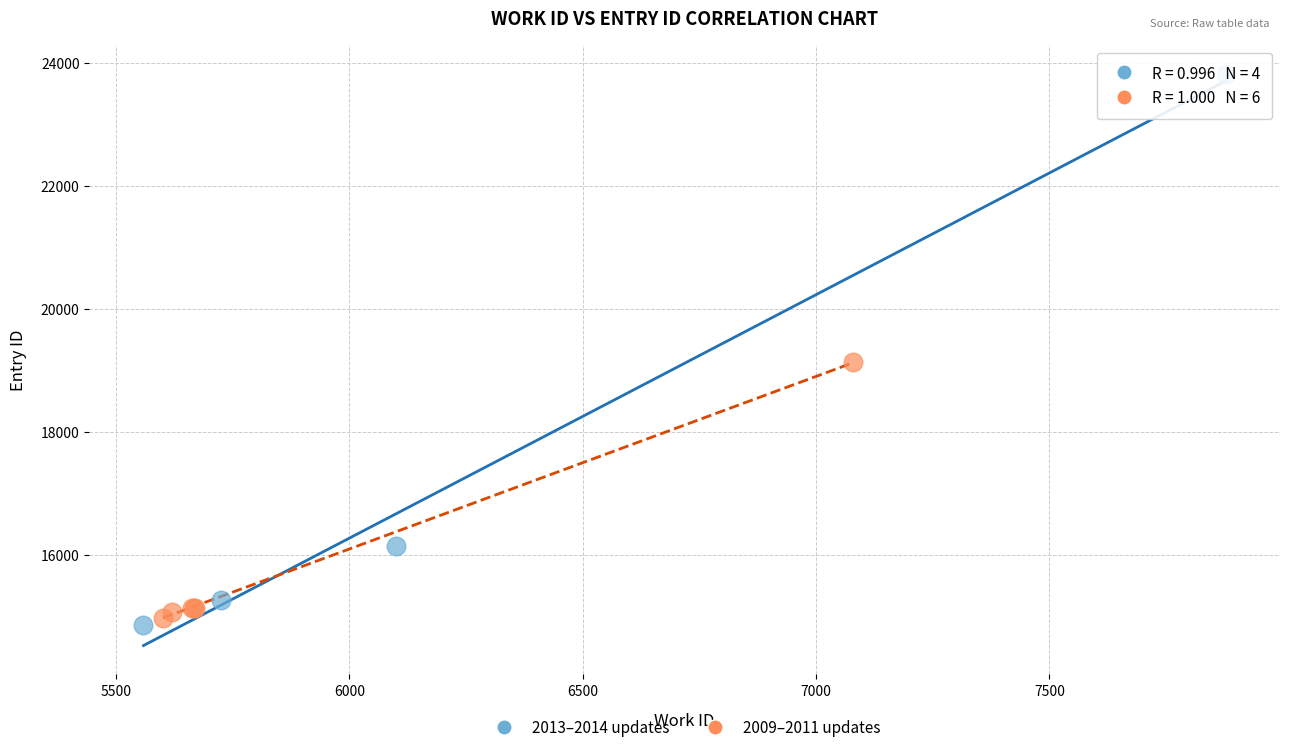

Which series reaches the minimum Y coordinate?

2013–2014 updates